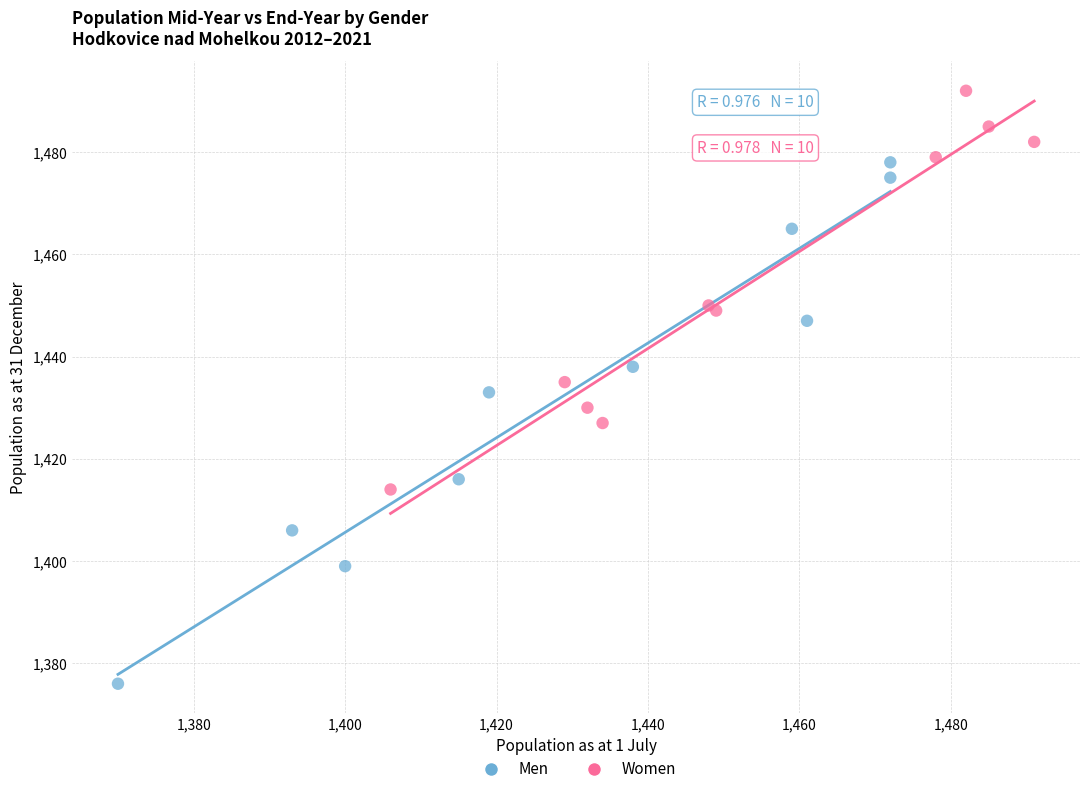

Which series has the widest spread of Y values?

Men